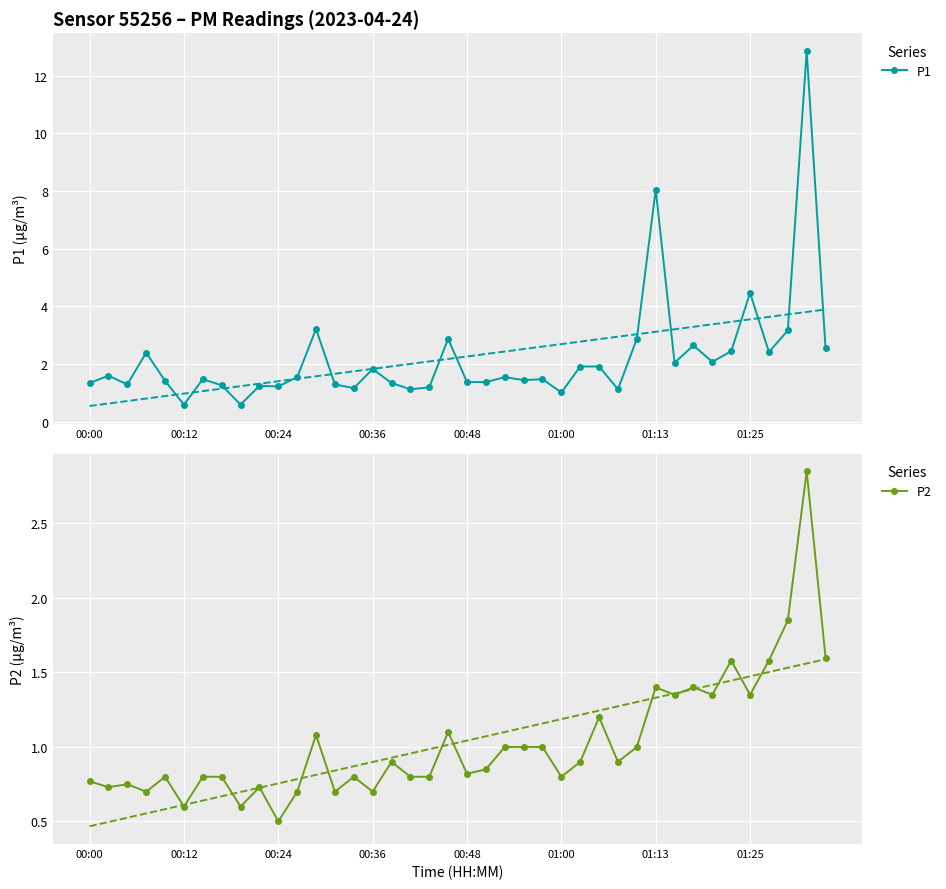

Count the number of categories in the chart.

40